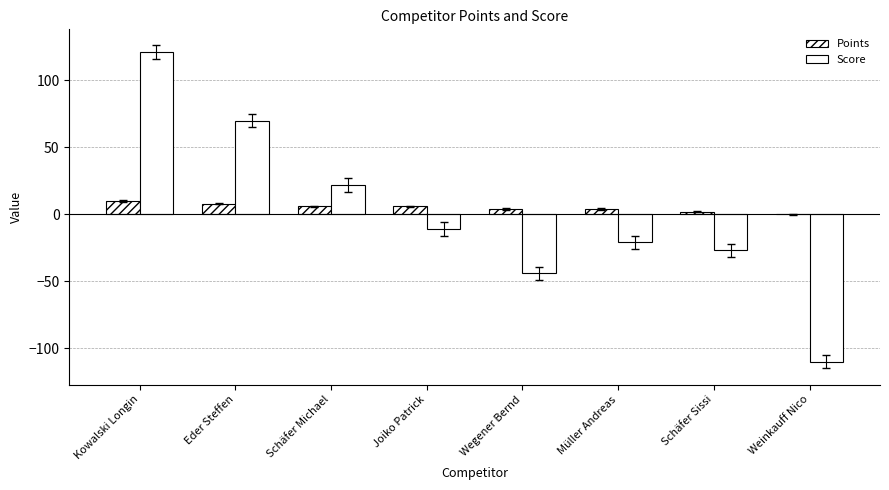

Reading left to right, transcribe all the data shown in this chart.

Points: 10	8	6	6	4	4	2	0
Score: 121	70	22	-11	-44	-21	-27	-110